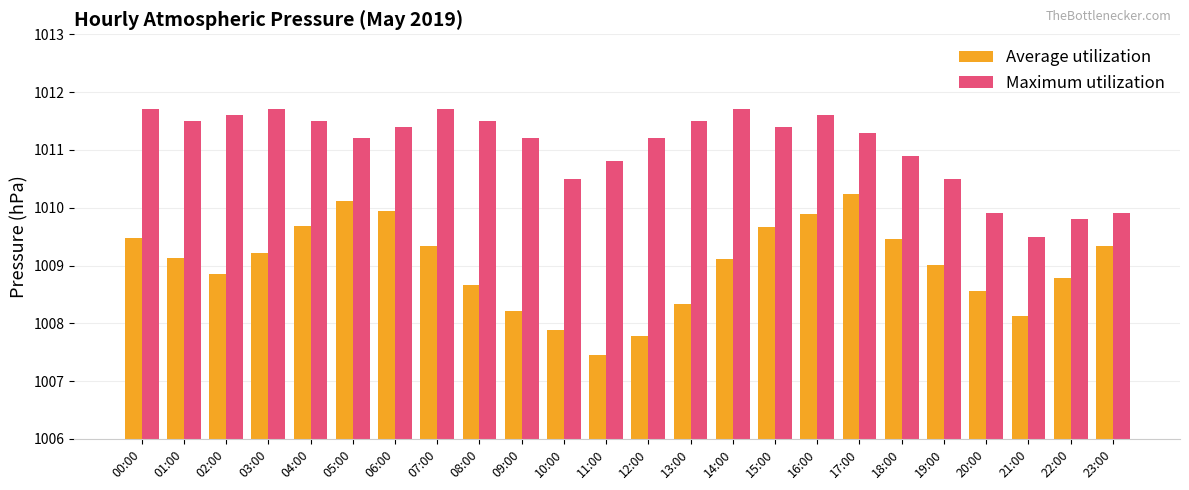

Rank the series at 04:00 from lowest to highest value.

Average utilization, Maximum utilization